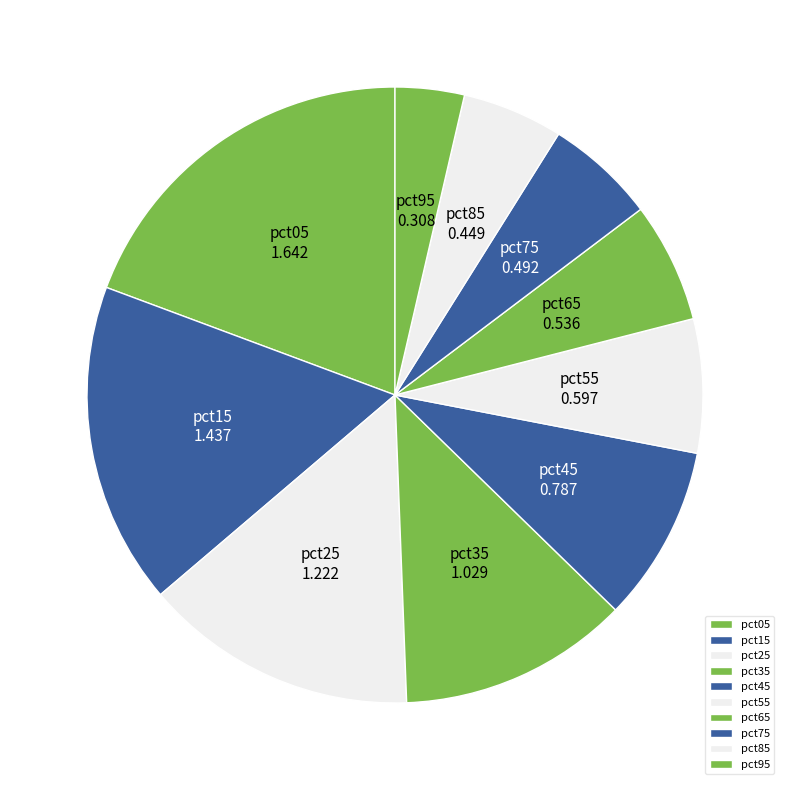

Does pct15 account for over 50% of the chart?

No